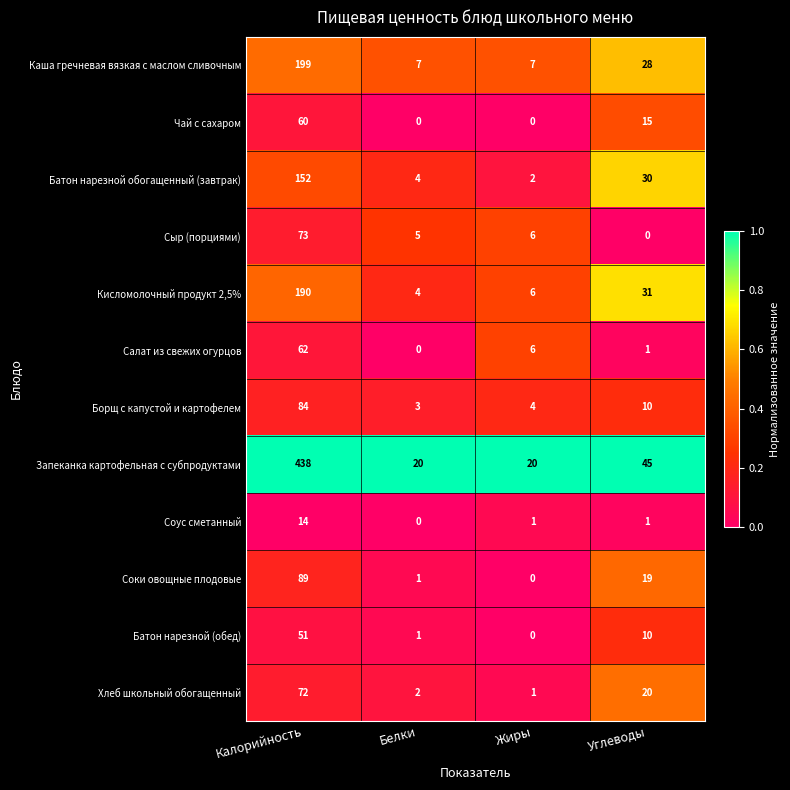

What is the difference between the highest and lowest values at Углеводы?

45